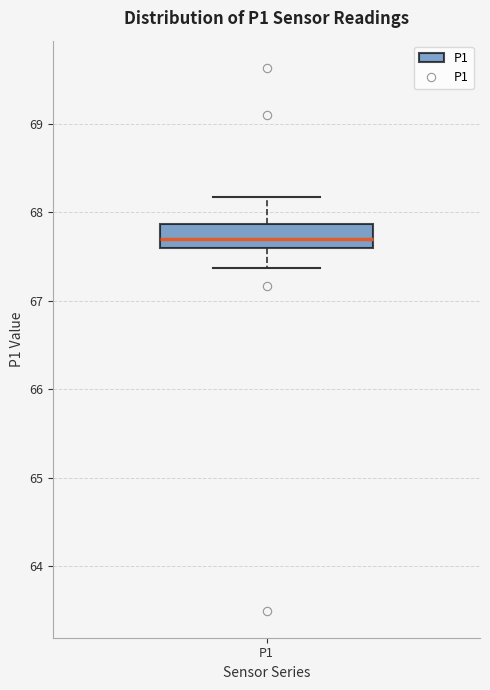

Transcribe this box plot: give where the median line is, the range the box spans, and where the two whiskers end, as read against the y-axis. The values are not printed on the chart, so give them approximately, as read against the axis.

median 67.7, box 67.6 to 67.9, whiskers 67.4 to 68.2